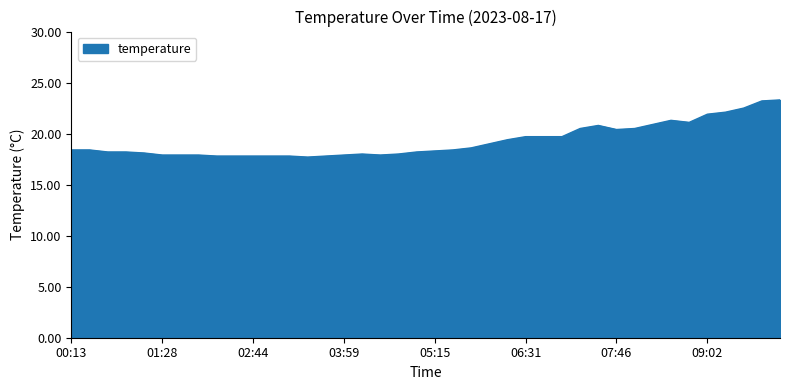

What is the maximum value shown in the chart?

23.3